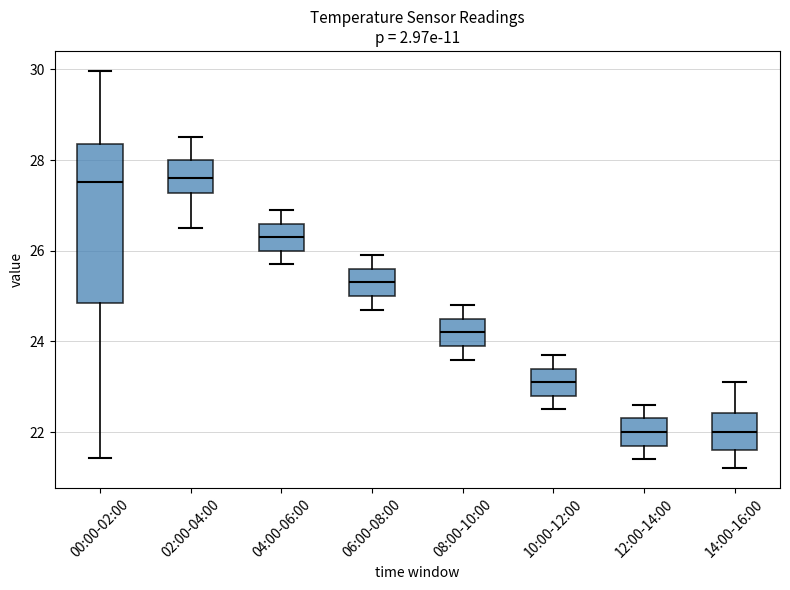

Where does the lower whisker of the box for 02:00-04:00 end on the y-axis? The values are not printed on the chart, so give them approximately, as read against the axis.

26.6